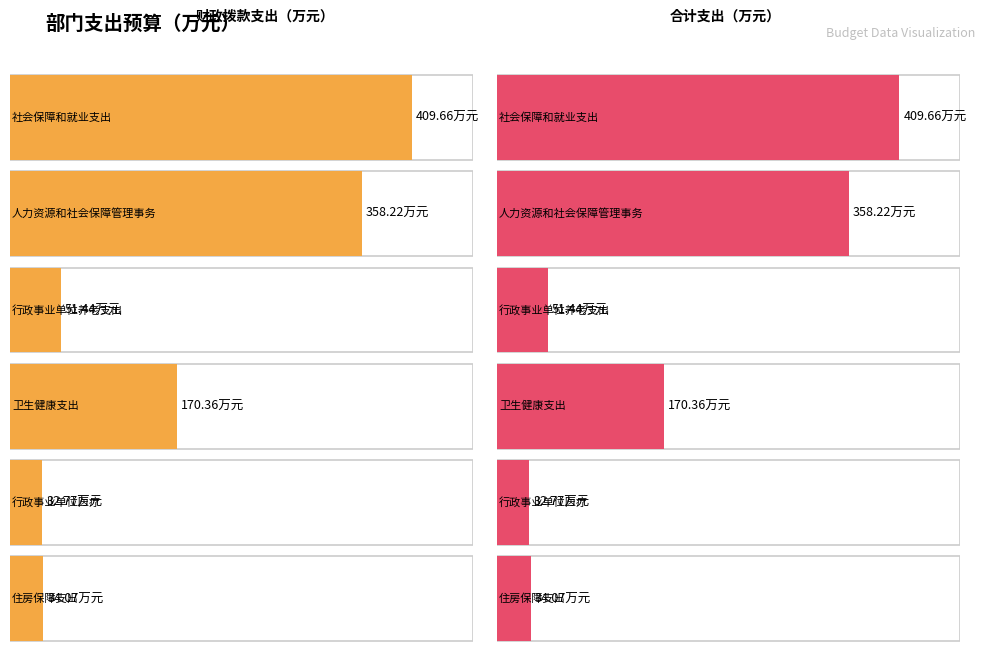

What is the label of the 3rd bar from the left?

行政事业单位养老支出